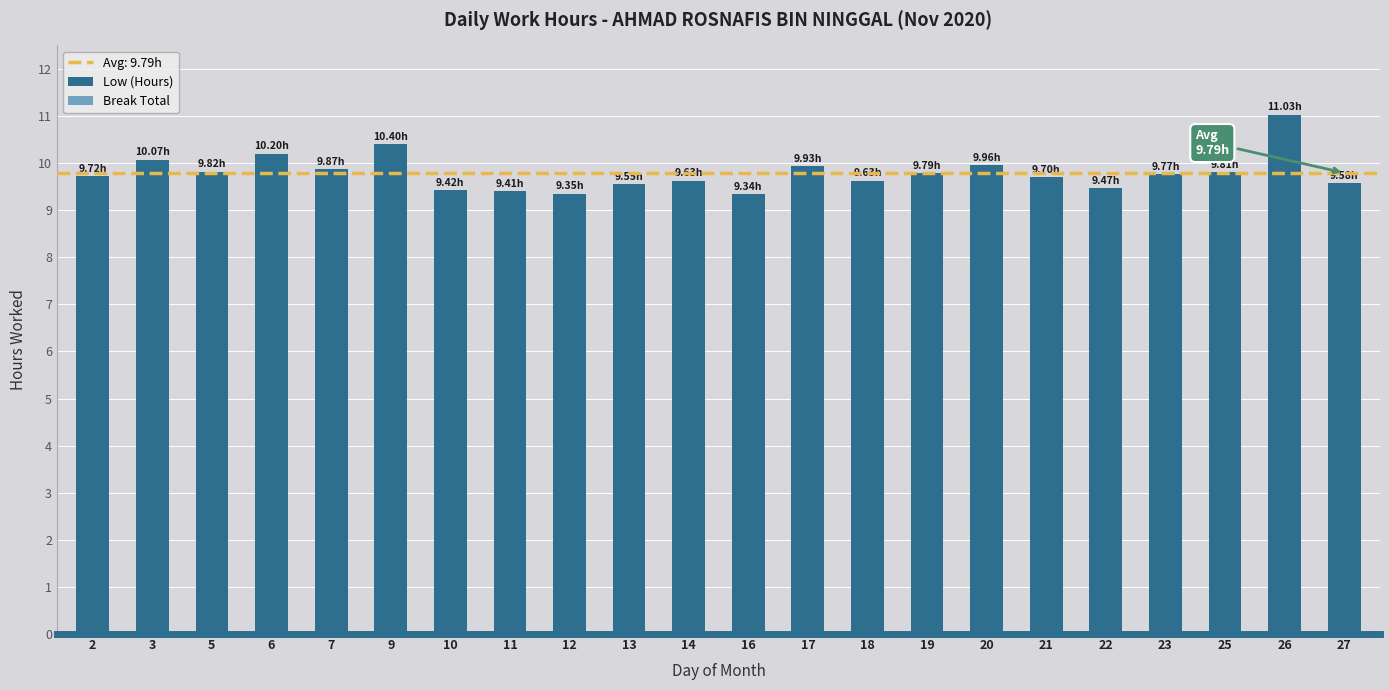

Which has a higher value, 20 or 16?

20